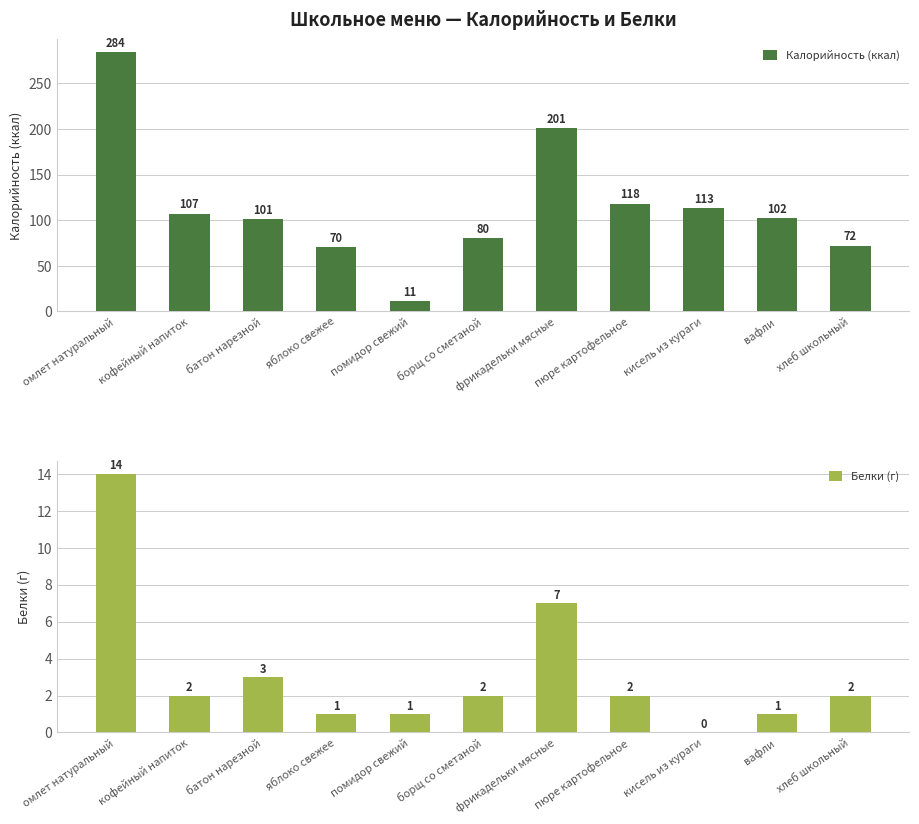

At which label is Калорийность (ккал) closest to 147?

пюре картофельное